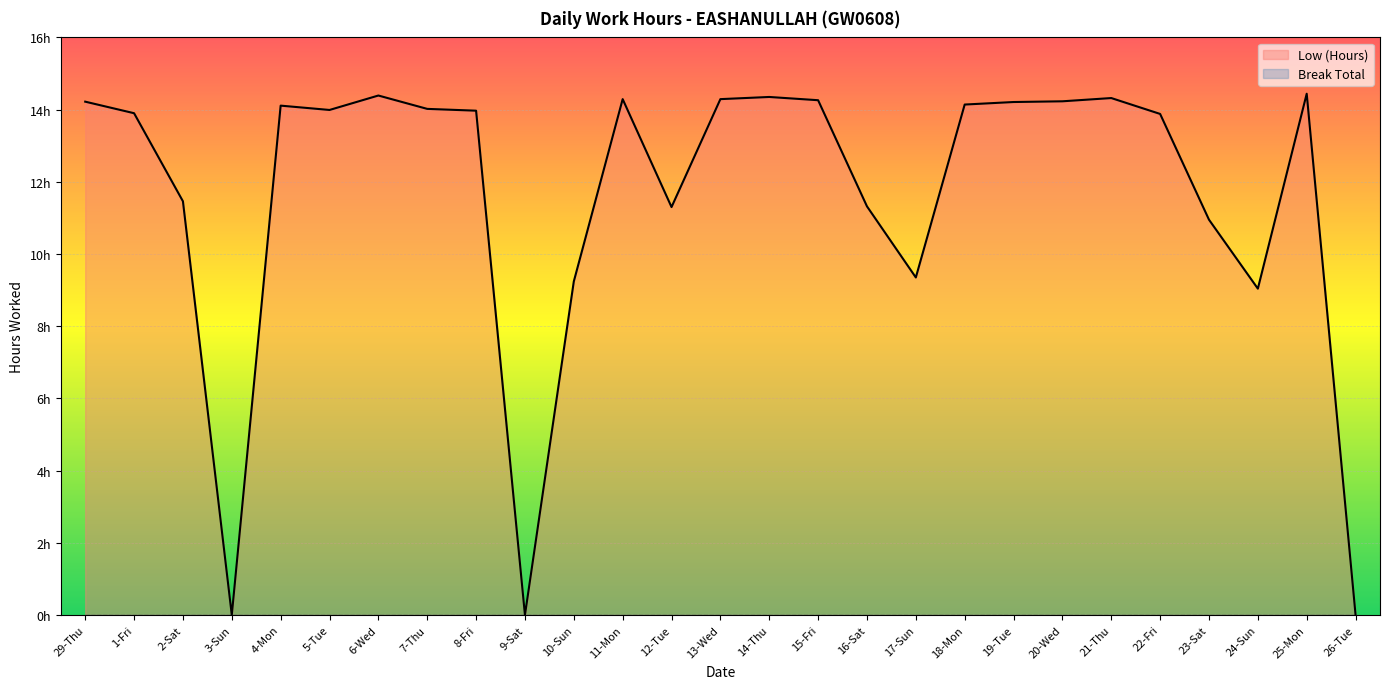

Rank the categories by value from highest to lowest.

25-Mon, 6-Wed, 14-Thu, 21-Thu, 11-Mon, 13-Wed, 15-Fri, 20-Wed, 29-Thu, 19-Tue, 18-Mon, 4-Mon, 7-Thu, 5-Tue, 8-Fri, 1-Fri, 22-Fri, 2-Sat, 16-Sat, 12-Tue, 23-Sat, 17-Sun, 10-Sun, 24-Sun, 3-Sun, 9-Sat, 26-Tue